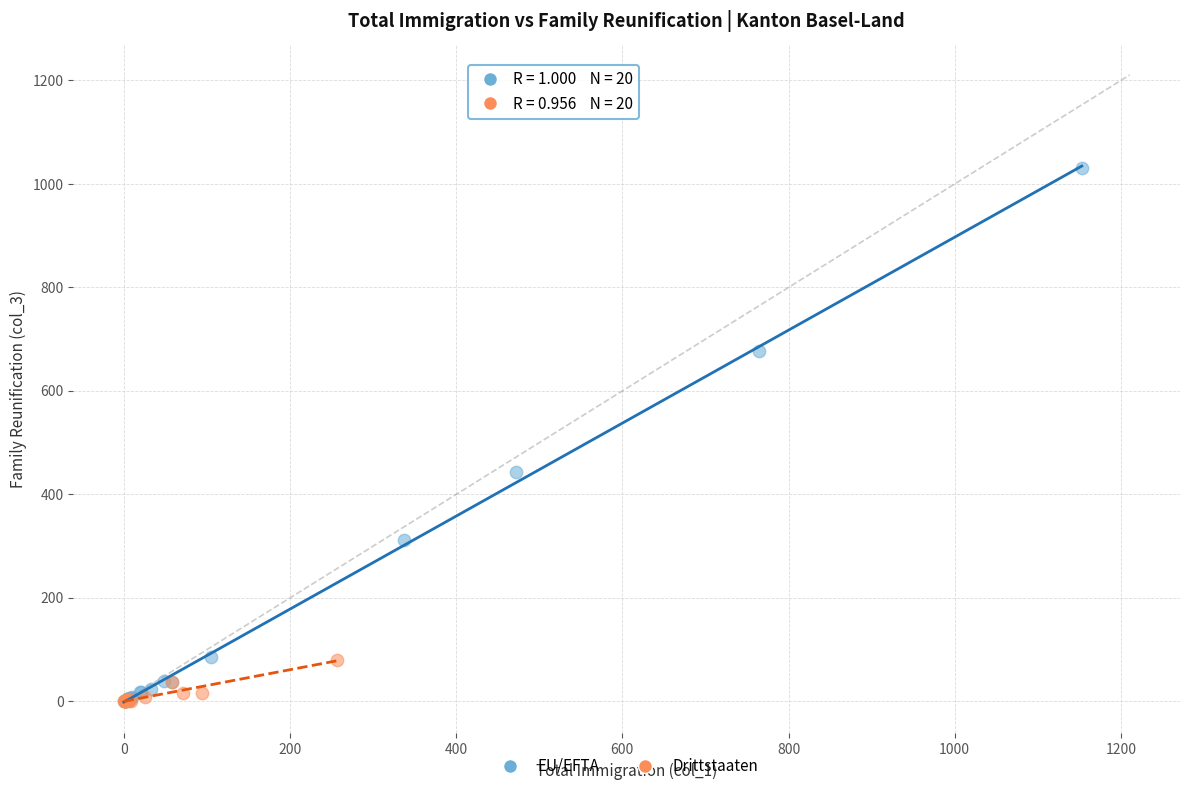

What are all the series names shown in the legend?

EU/EFTA, Drittstaaten